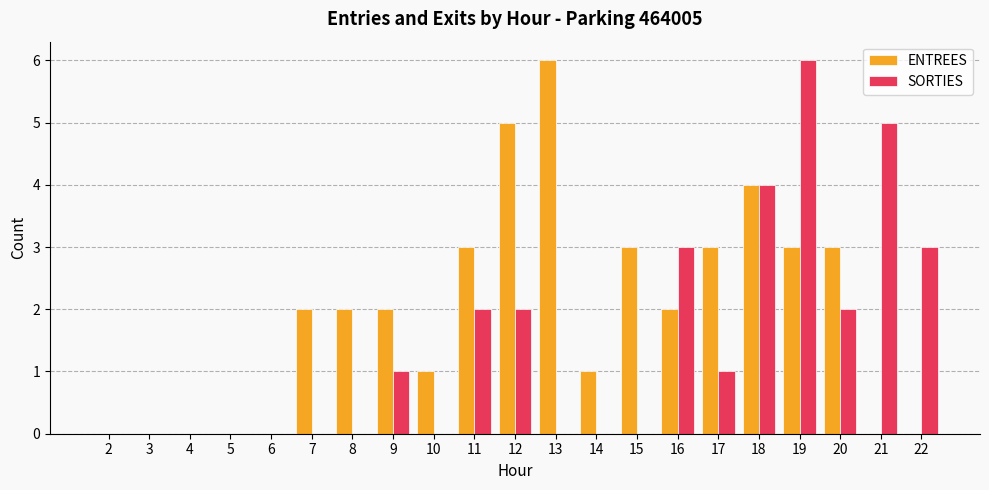

What is the greatest value displayed?

6